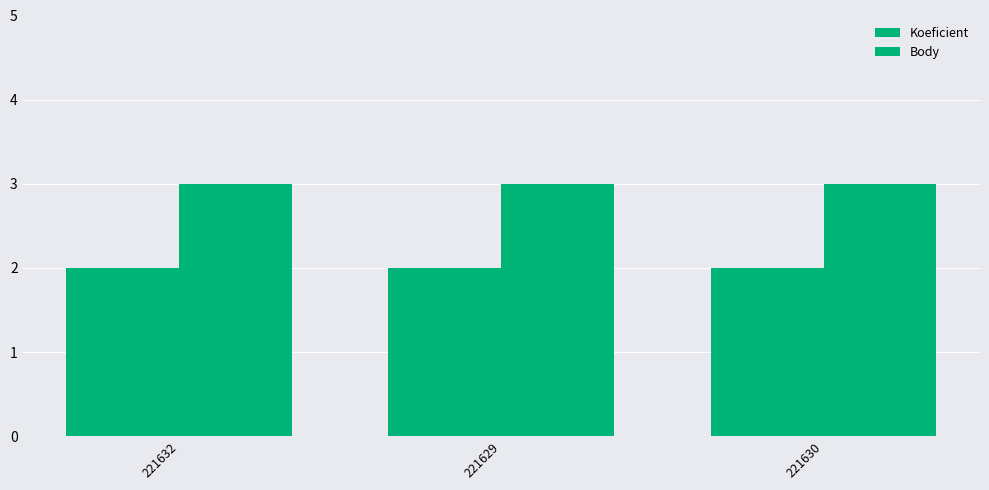

Reading right to left, what are all the values shown in this chart?

Koeficient: 221630=2	221629=2	221632=2
Body: 221630=3	221629=3	221632=3